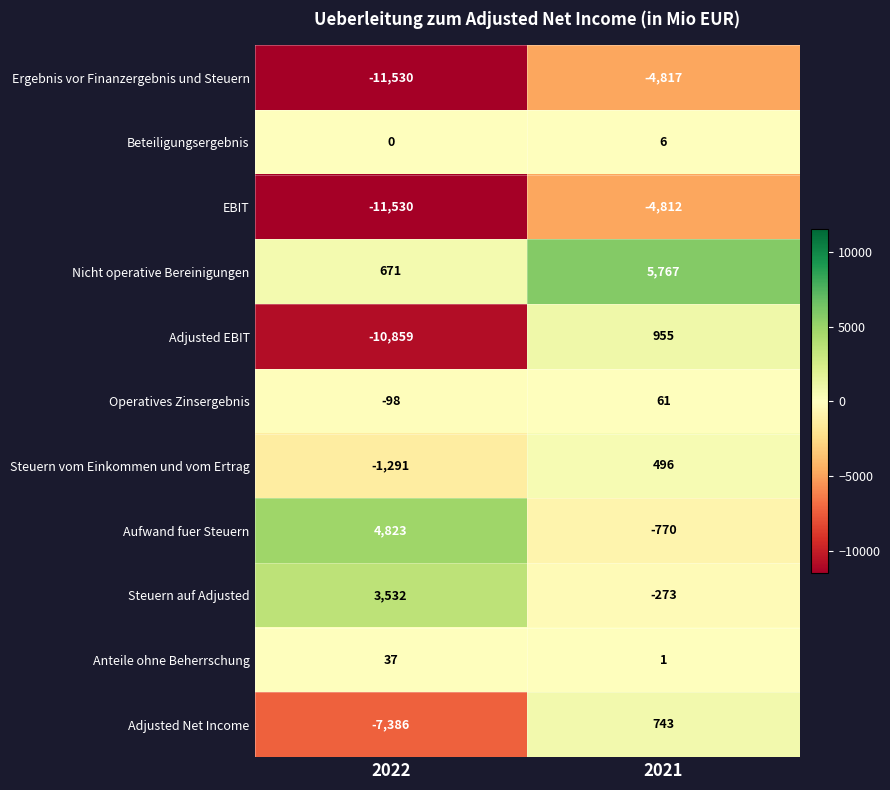

What is the maximum value shown in the chart?

5767